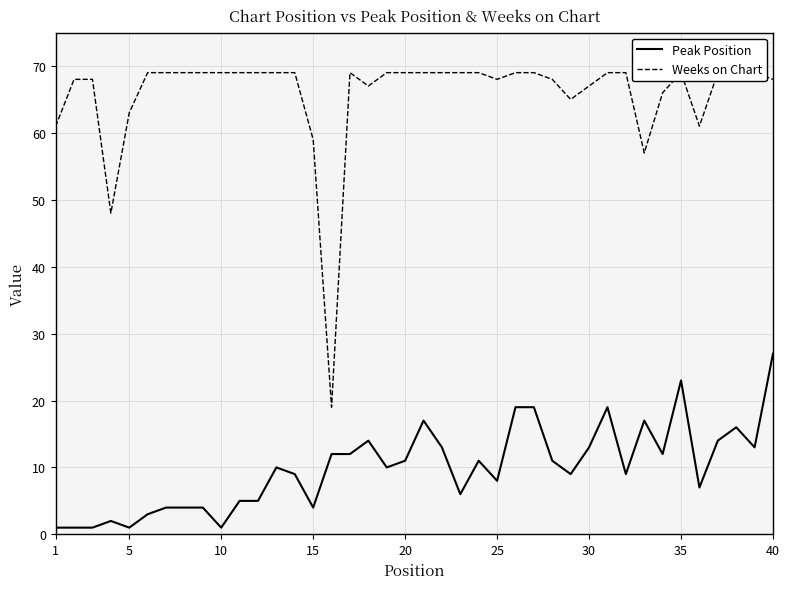

True or false: Weeks on Chart and Peak Position intersect in this chart.

False